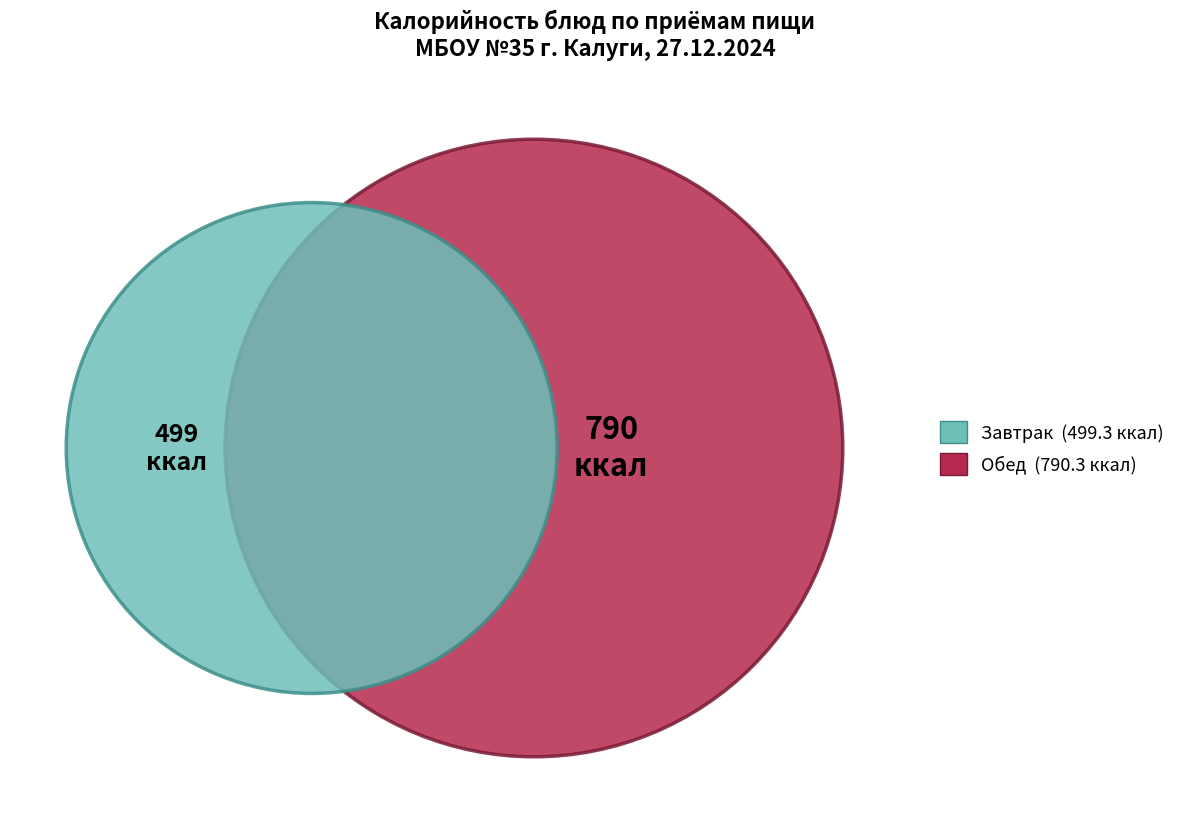

Is Хлеб пшеничный the majority of the pie?

No